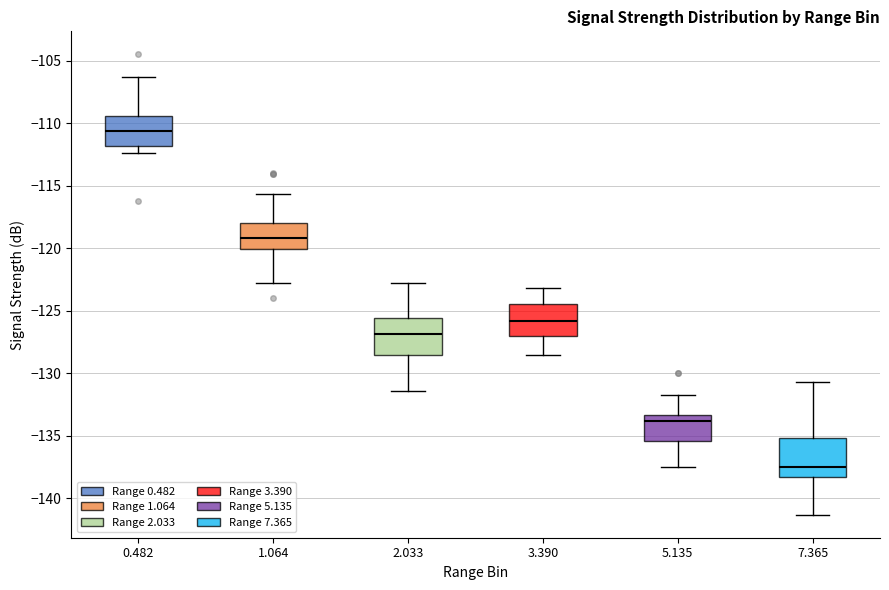

Reading left to right, transcribe this box plot: for each box, give where its median line is, the range the box spans, and where its two whiskers end, as read against the y-axis. The values are not printed on the chart, so give them approximately, as read against the axis.

0.482: median -110.5, box -112.0 to -109.5, whiskers -112.5 to -106.5
1.064: median -119.0, box -120.0 to -118.0, whiskers -123.0 to -115.5
2.033: median -127.0, box -128.5 to -125.5, whiskers -131.5 to -123.0
3.390: median -126.0, box -127.0 to -124.5, whiskers -128.5 to -123.0
5.135: median -134.0, box -135.5 to -133.5, whiskers -137.5 to -131.5
7.365: median -137.5, box -138.0 to -135.0, whiskers -141.5 to -130.5